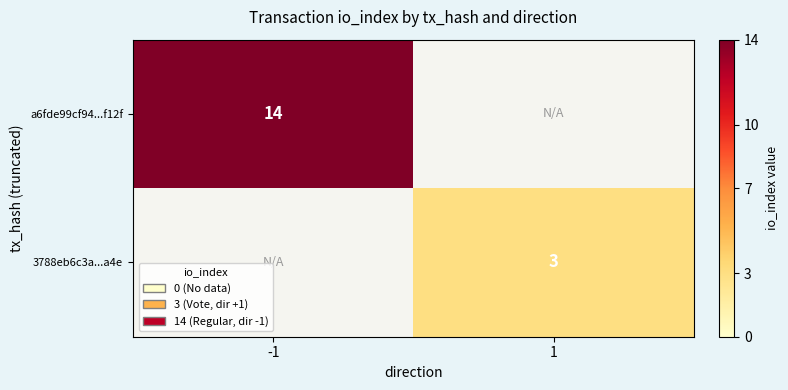

The a6fde99cf94...f12f series shows 14 at -1. True or false?

True